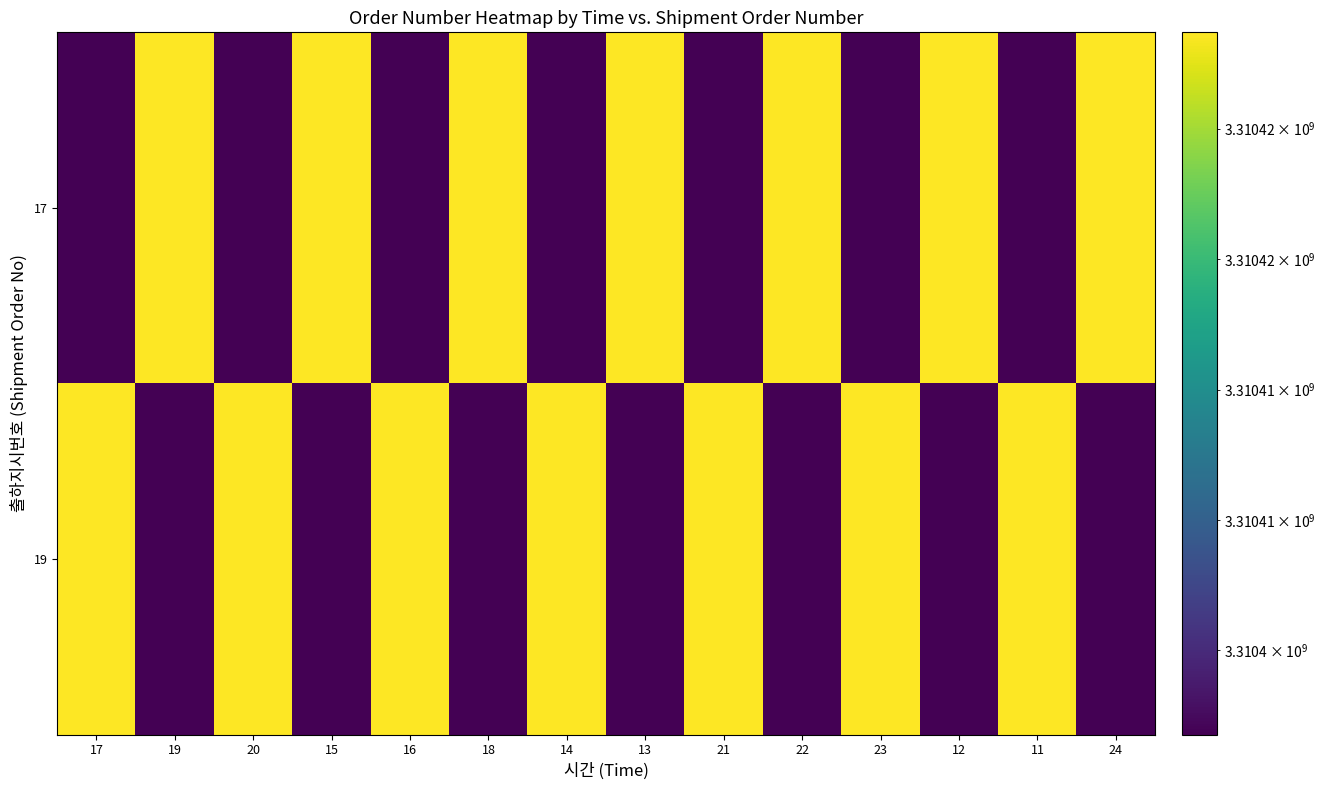

Reading left to right, what are all the values shown in this chart?

17: 17=3310401771	19=3310428696	20=3310401771	15=3310428696	16=3310401771	18=3310428696	14=3310401771	13=3310428696	21=3310401771	22=3310428696	23=3310401771	12=3310428696	11=3310401771	24=3310428696
19: 17=3310428696	19=3310401771	20=3310428696	15=3310401771	16=3310428696	18=3310401771	14=3310428696	13=3310401771	21=3310428696	22=3310401771	23=3310428696	12=3310401771	11=3310428696	24=3310401771